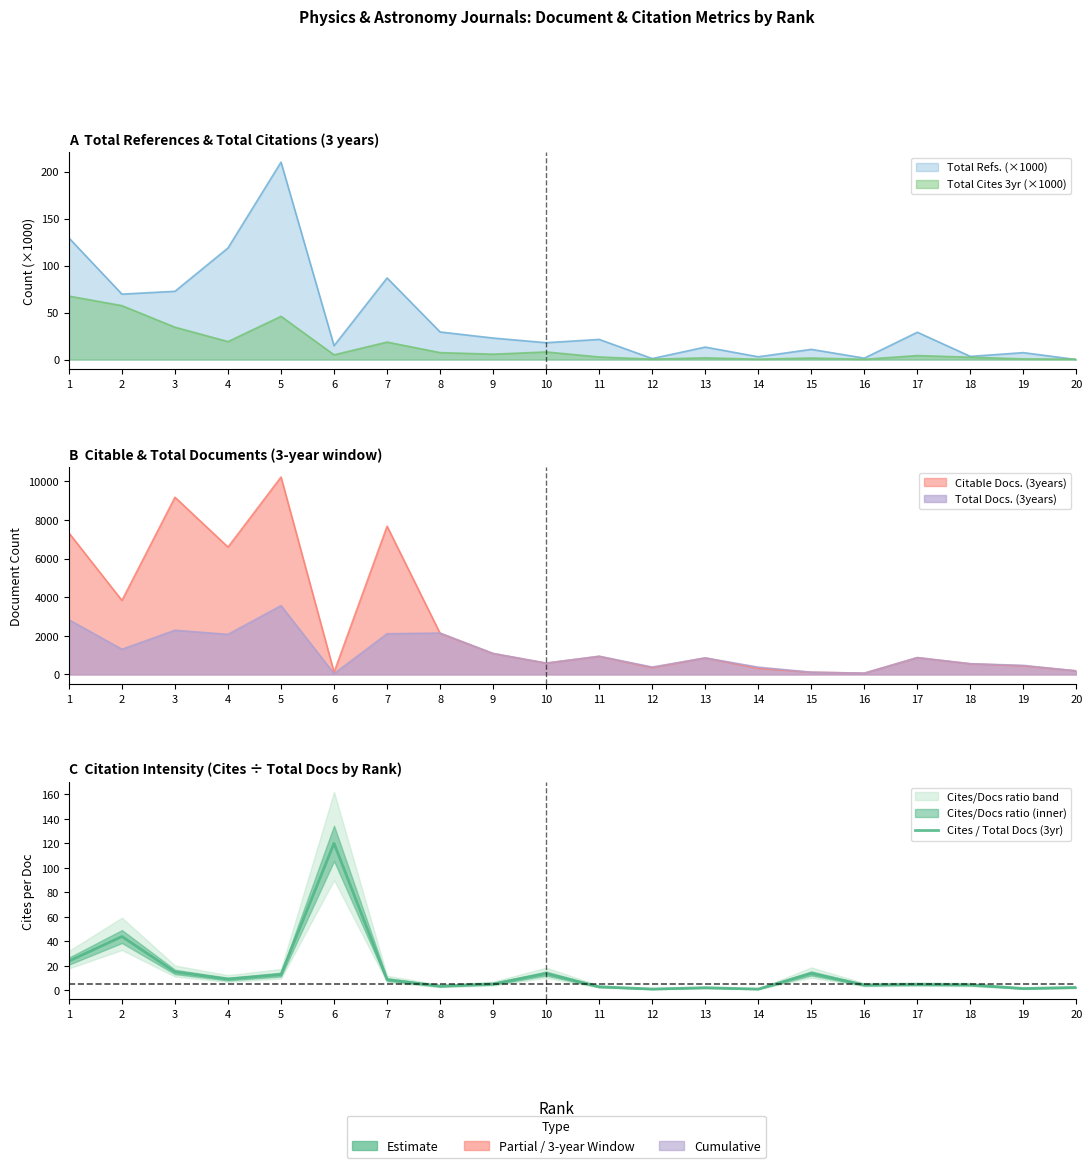

At which category does the data reach its first local valley?

4